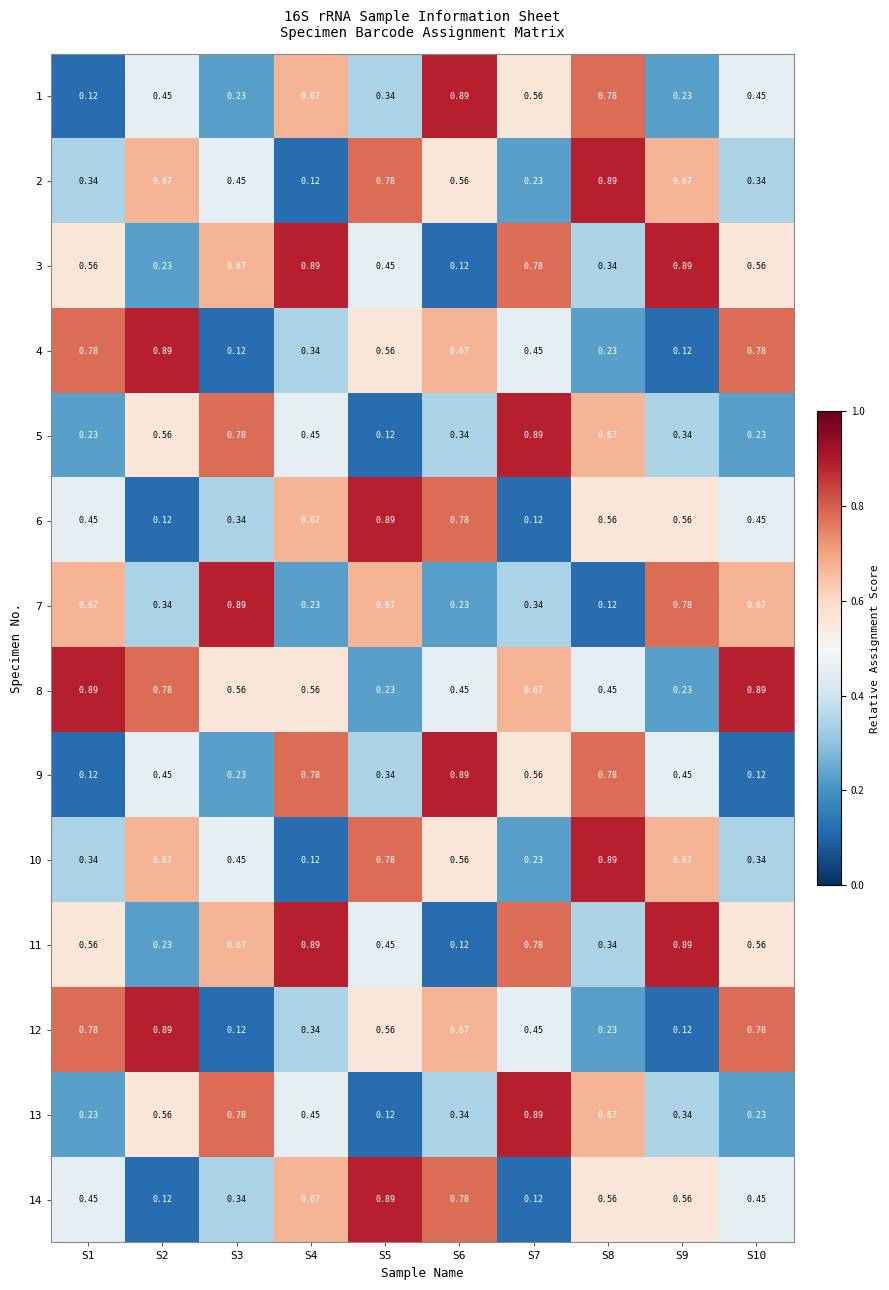

Is the value of 4 at S10 greater than the value of 1 at S1?

Yes